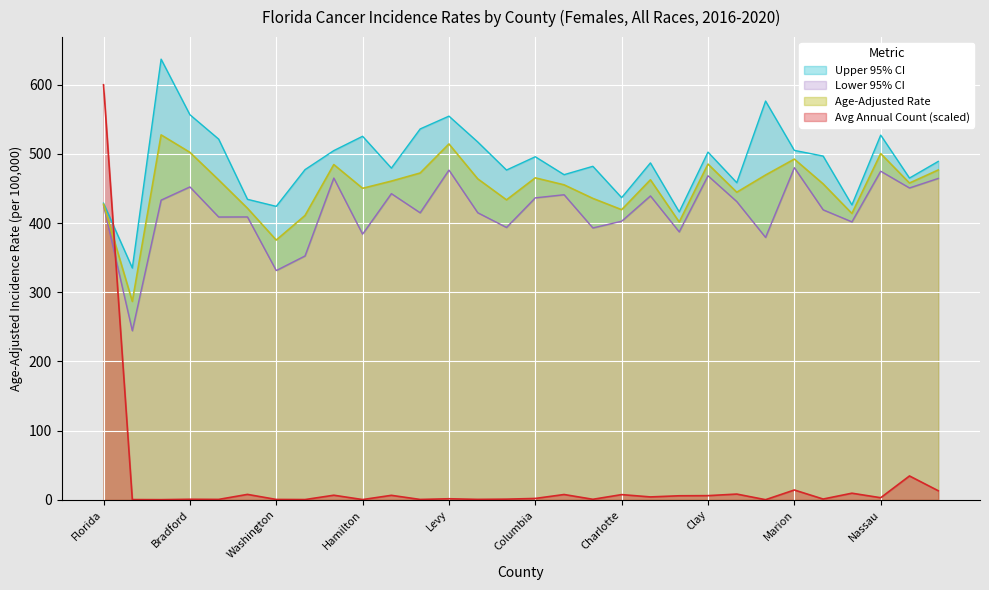

What is the spread (max minus min) of values at Levy?

553.1